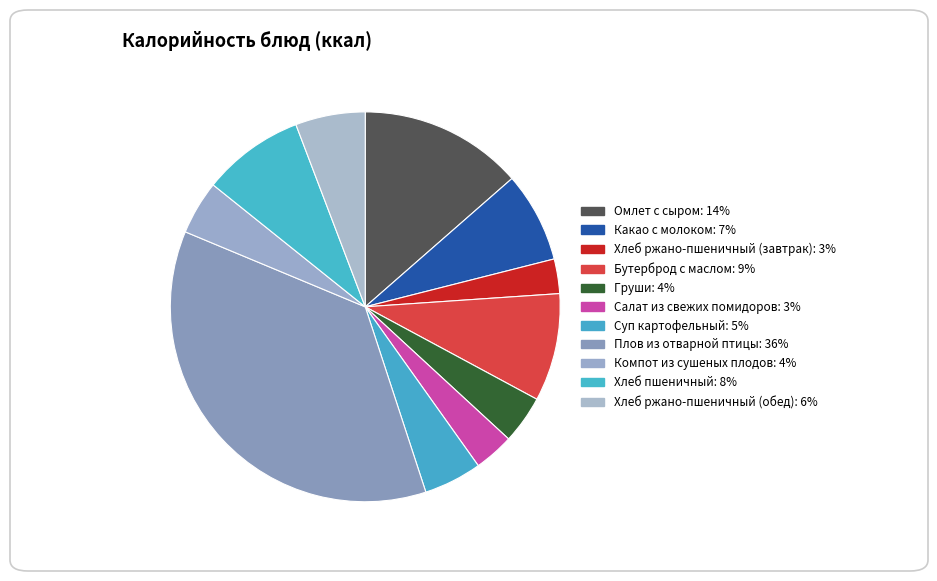

How many segments does this pie chart have?

11